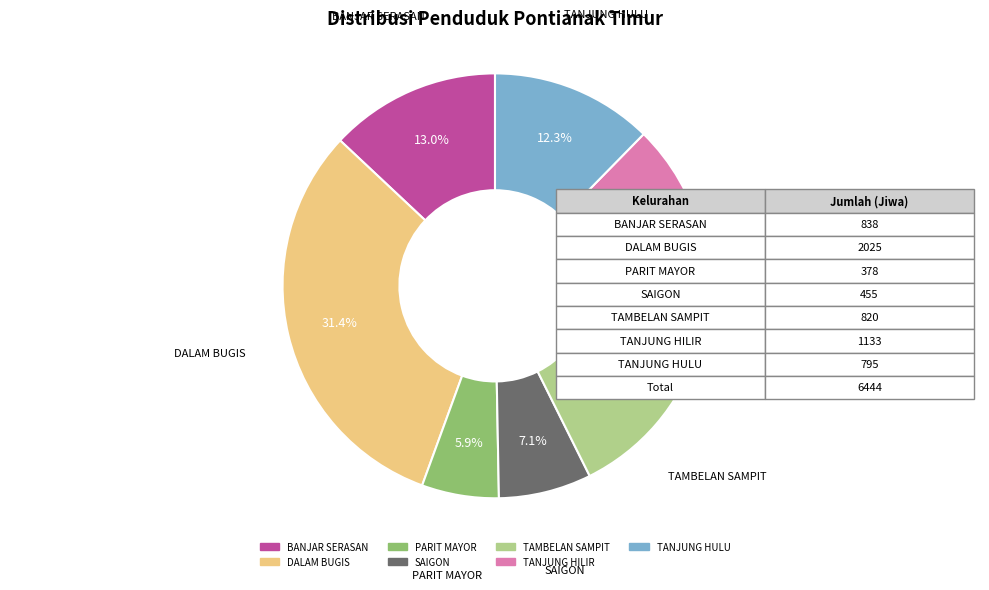

Which slice is the smallest?

PARIT MAYOR